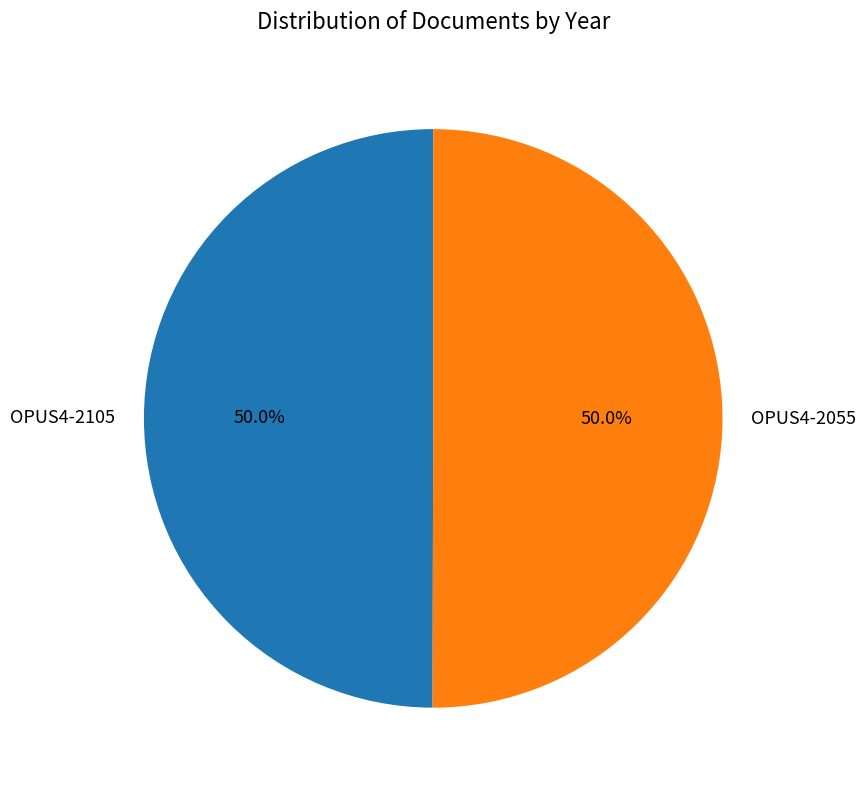

What is the ratio of the value at OPUS4-2105 to the value at OPUS4-2055?

1.0